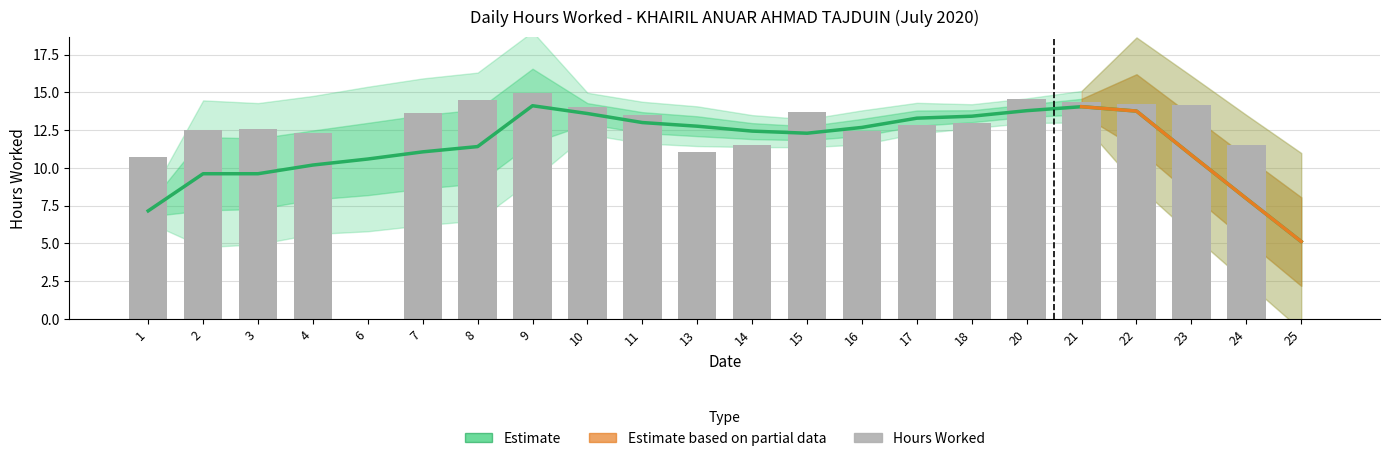

What is the maximum value shown in the chart?

14.9